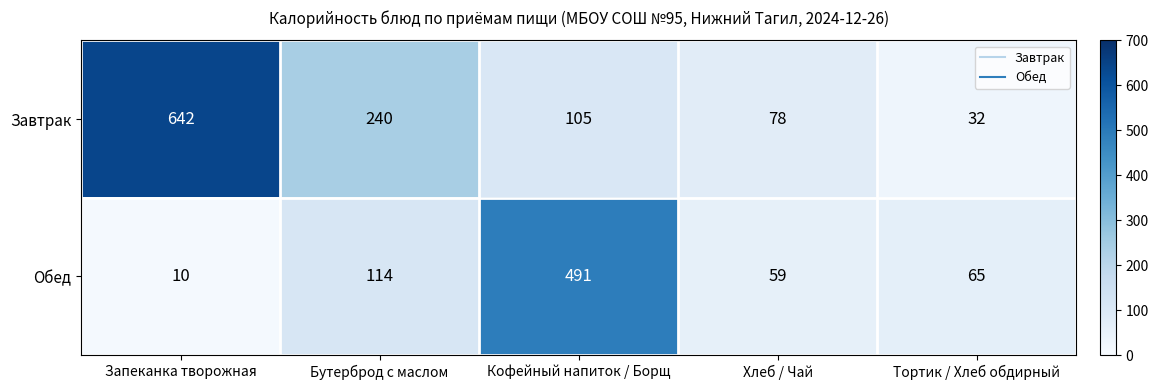

How many distinct data groups are displayed?

2